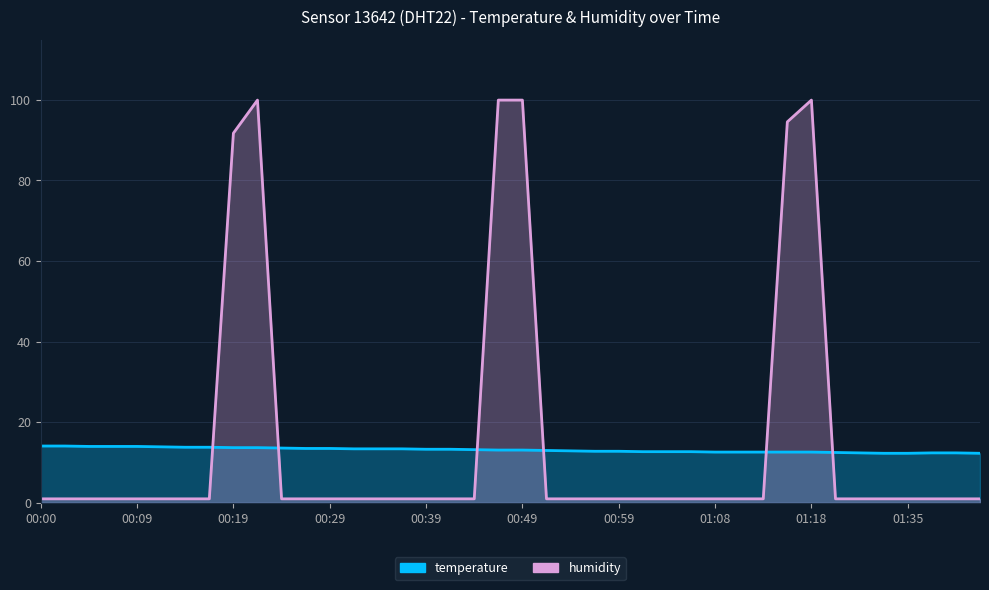

Is it true that temperature equals 23.6 at 00:29?

False